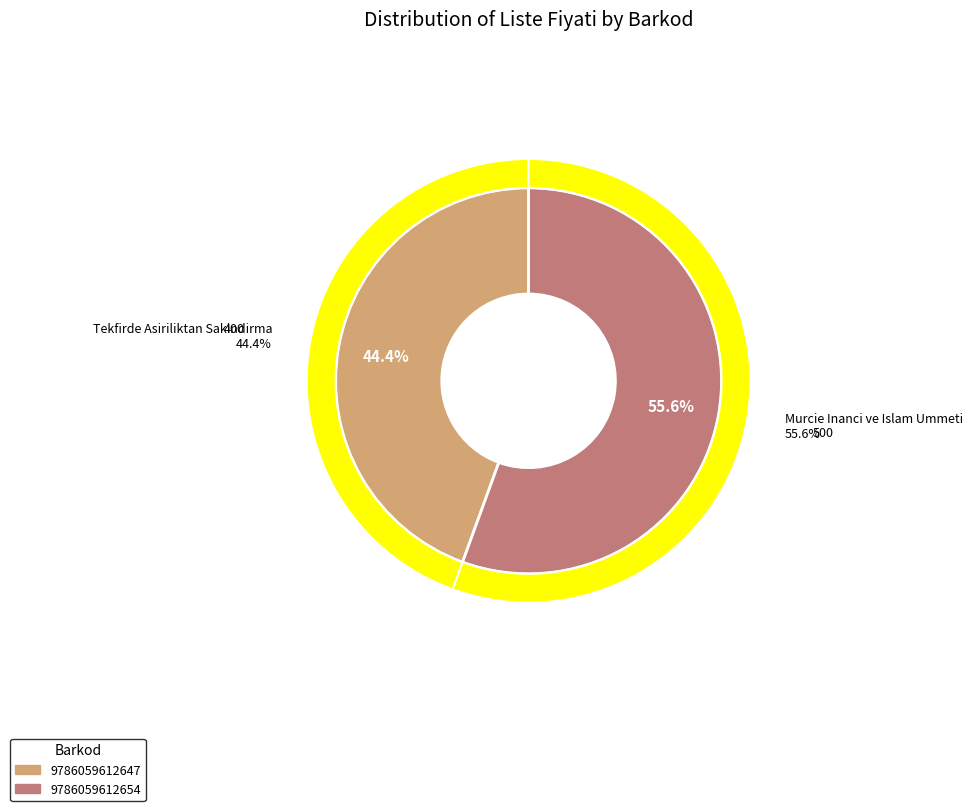

Between 9786059612654 and 9786059612647, which is larger?

9786059612654